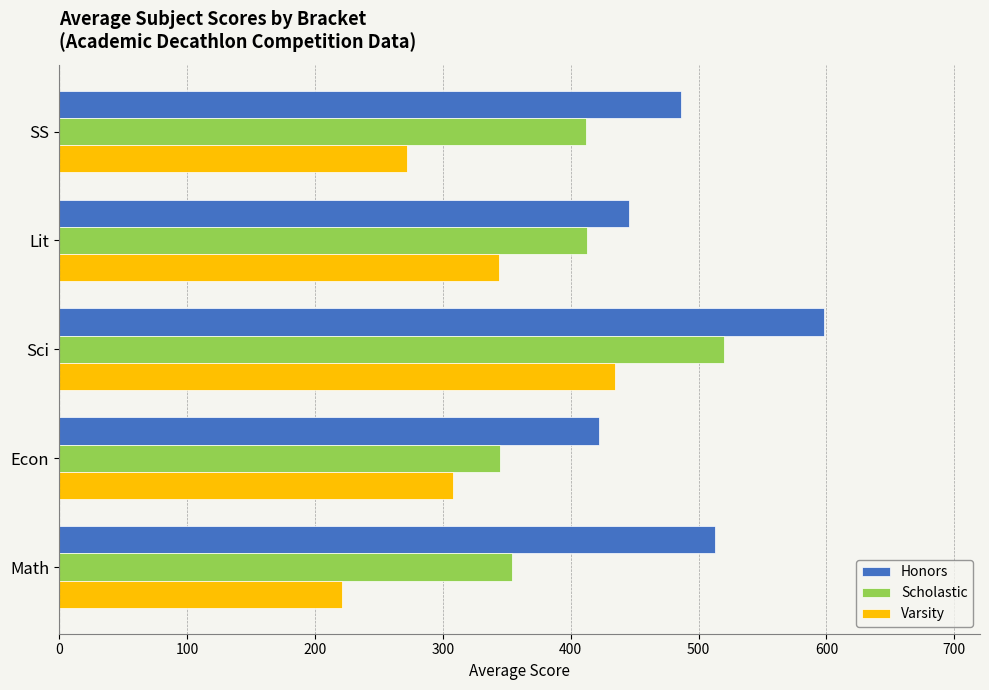

List the series in order of their overall mean, highest first.

Honors, Scholastic, Varsity